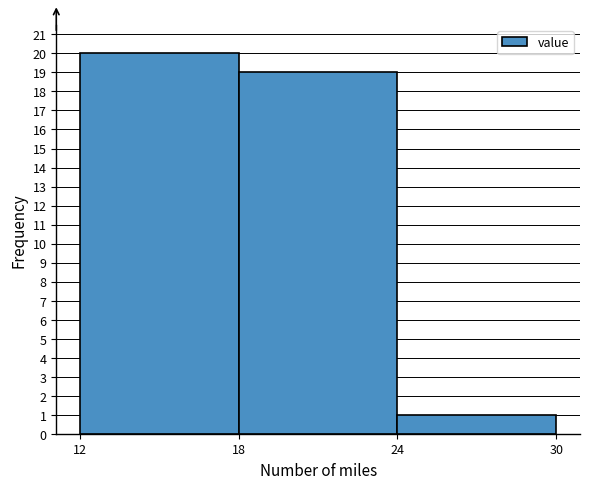

How tall is the bar that spans 18 to 24 on the x-axis? The values are not printed on the chart, so give them approximately, as read against the axis.

19